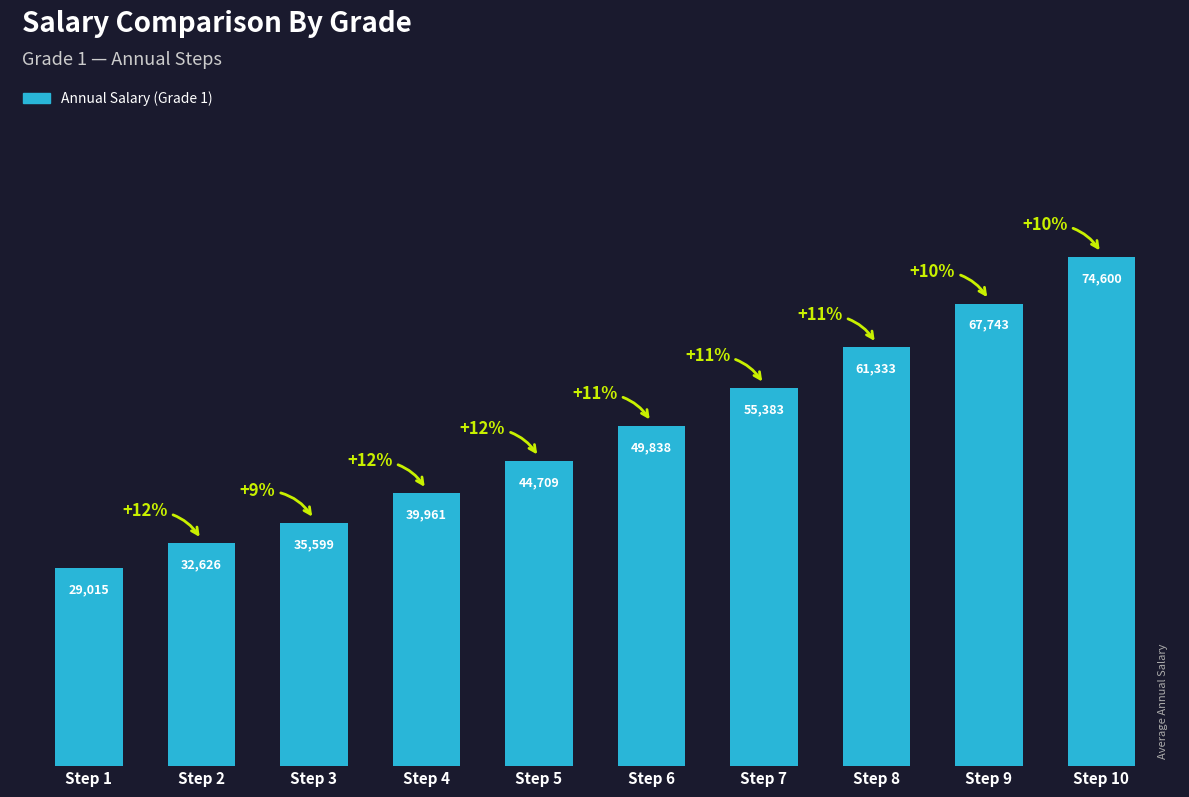

Does the chart contain stacked bars?

No